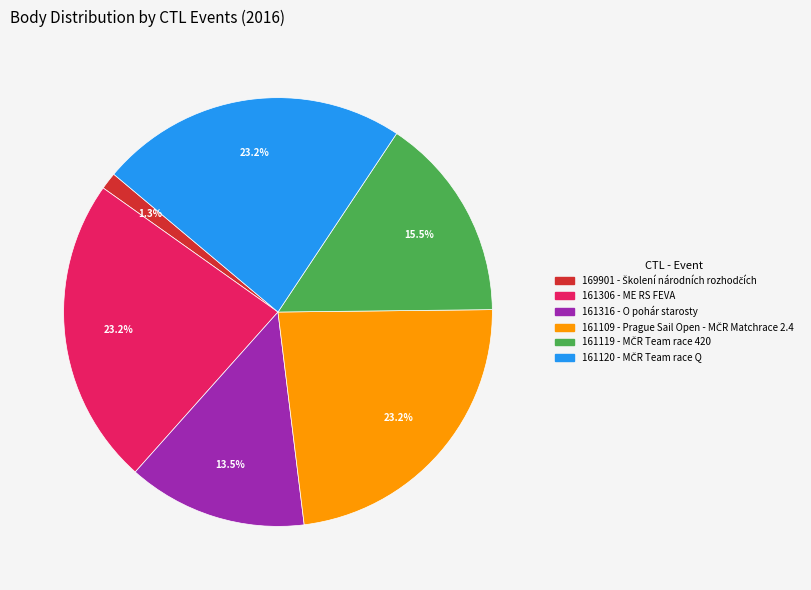

Does 169901 represent more than half of the total?

No